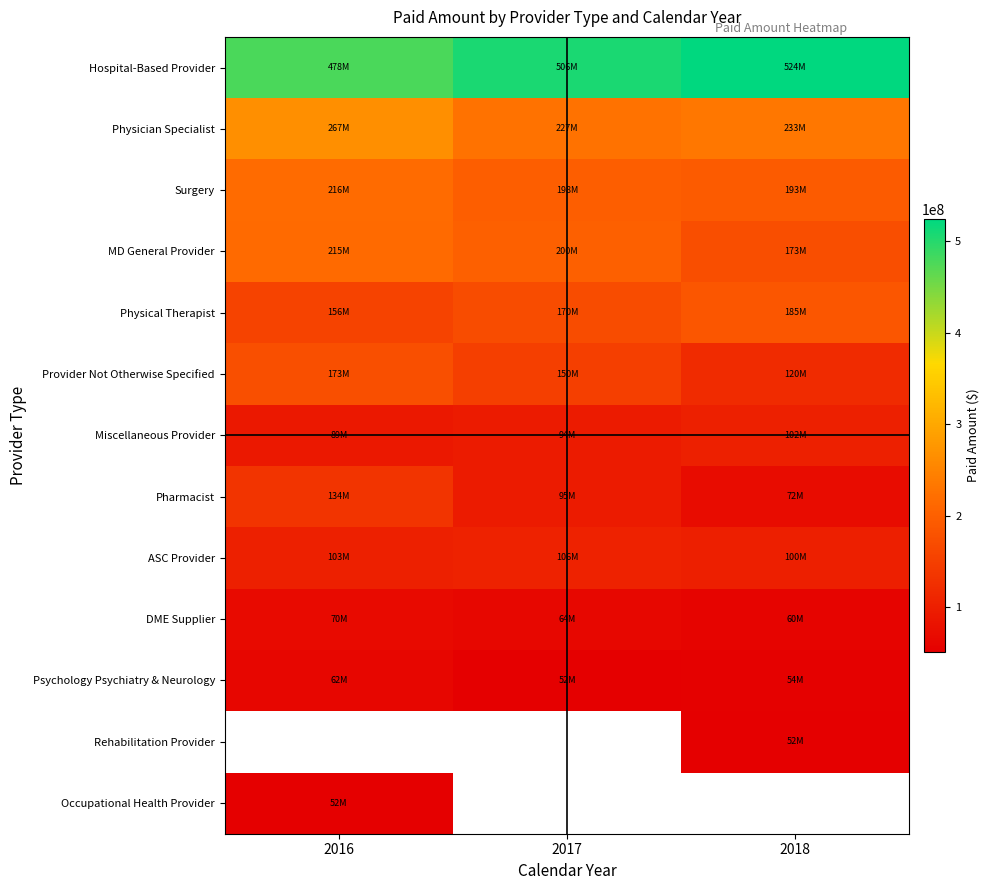

Which series has the largest total across all categories?

Hospital-Based Provider